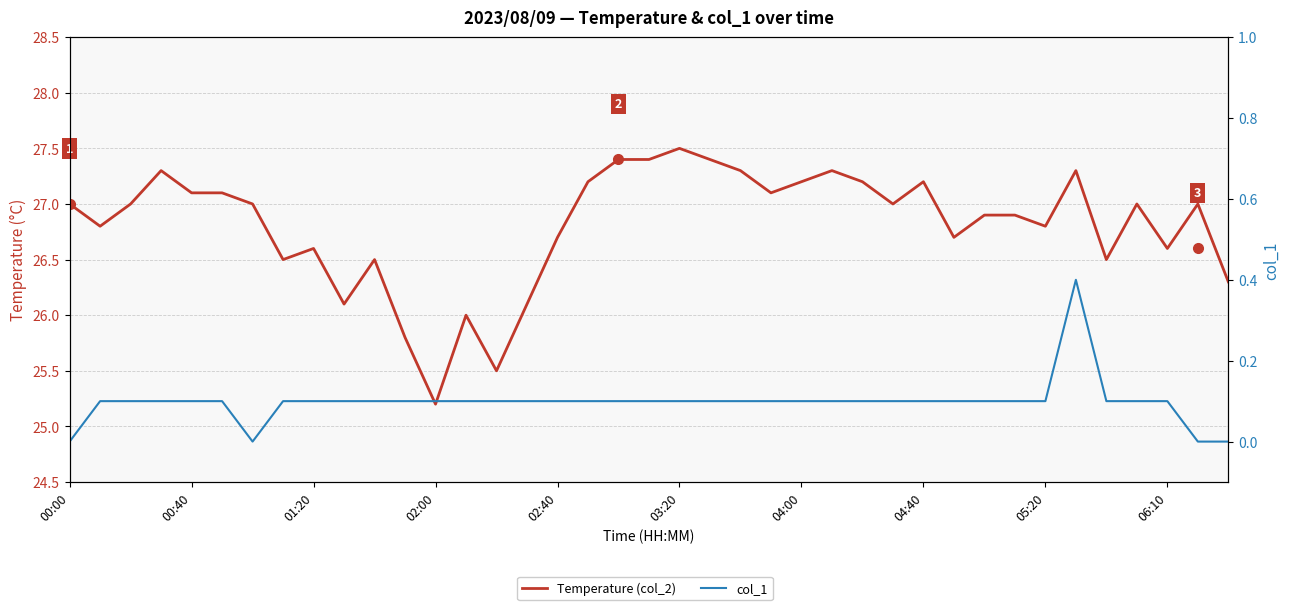

What is the label of the 29th point from the right?

10